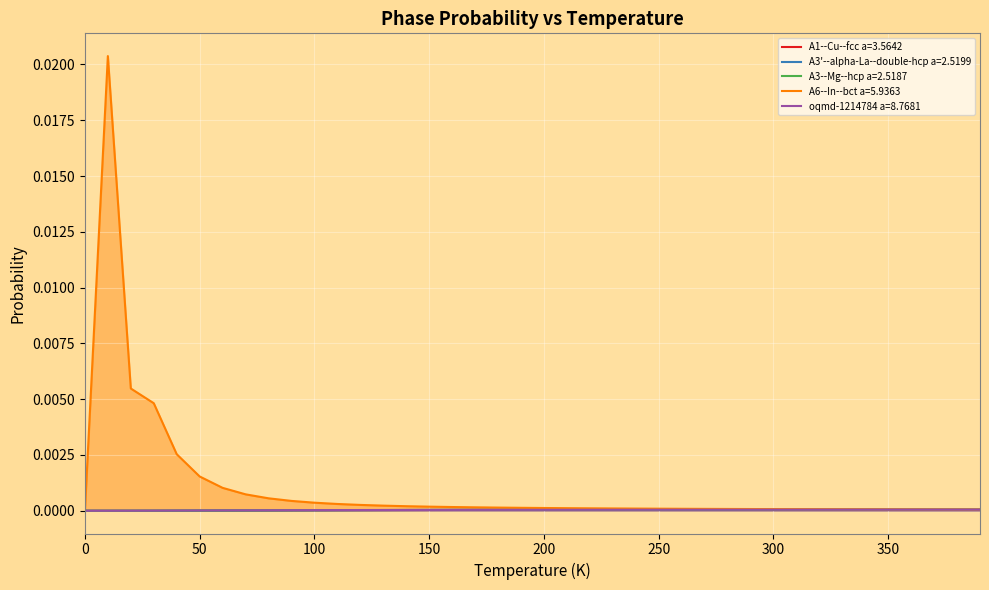

True or false: A3--Mg--hcp a=2.5187 has more than 1 interior local peaks.

False